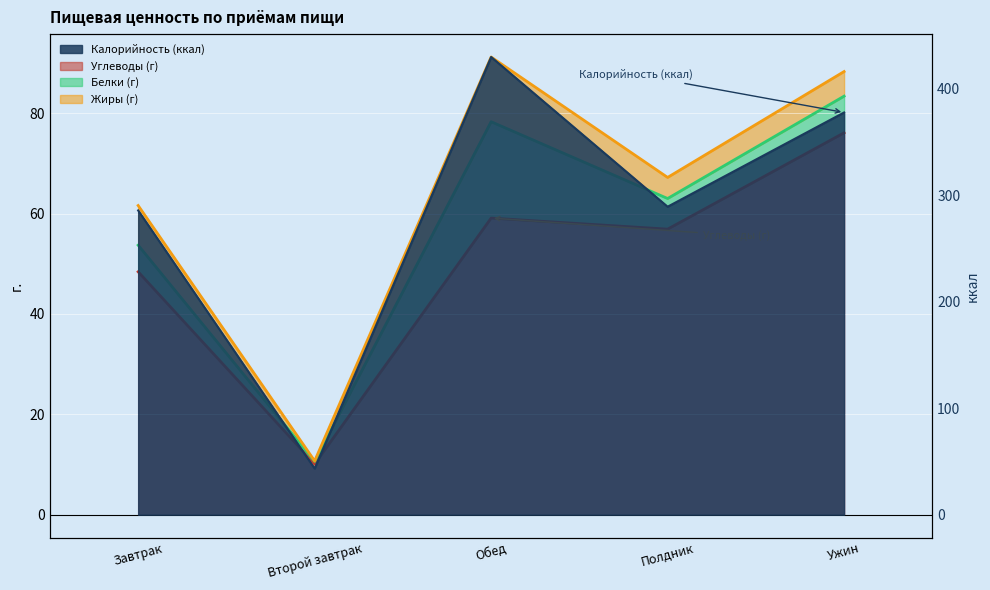

True or false: Калорийность (ккал) has more than 2 interior local peaks.

False